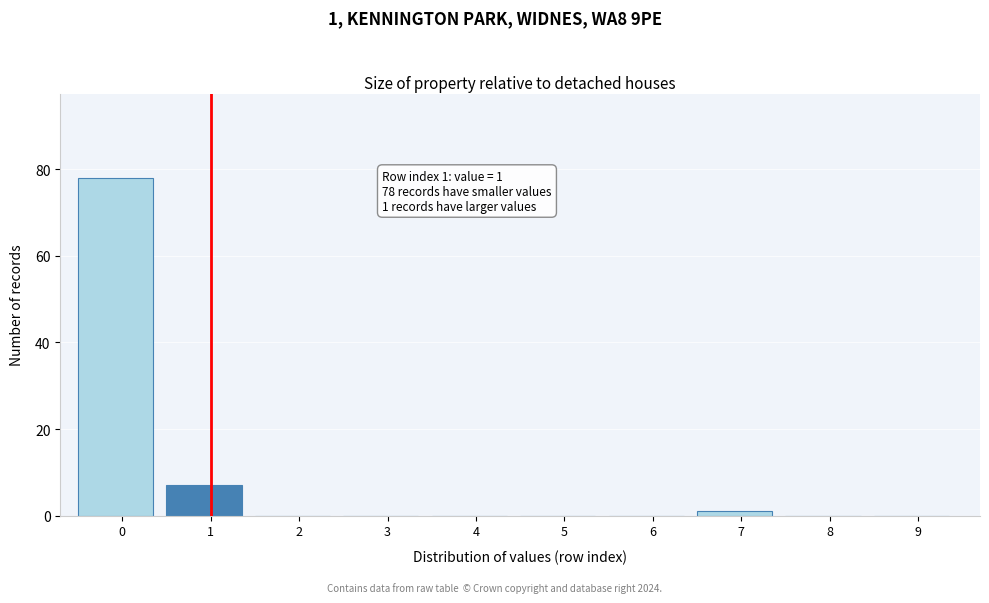

Reading left to right, what are all the values shown in this chart?

0=78	1=7	2=0	3=0	4=0	5=0	6=0	7=1	8=0	9=0